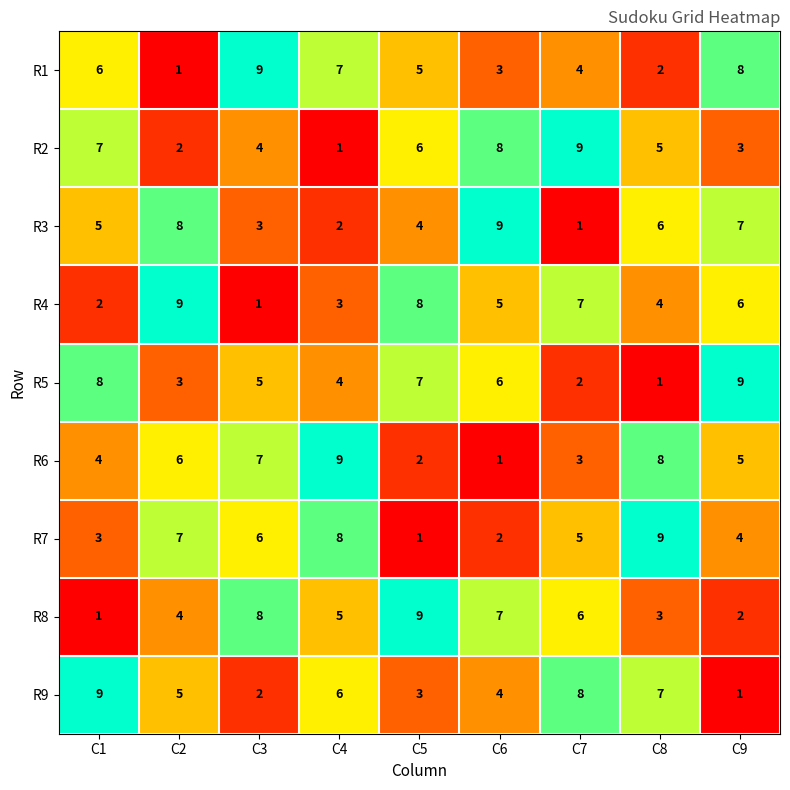

What is the total value across all series at C8?

45